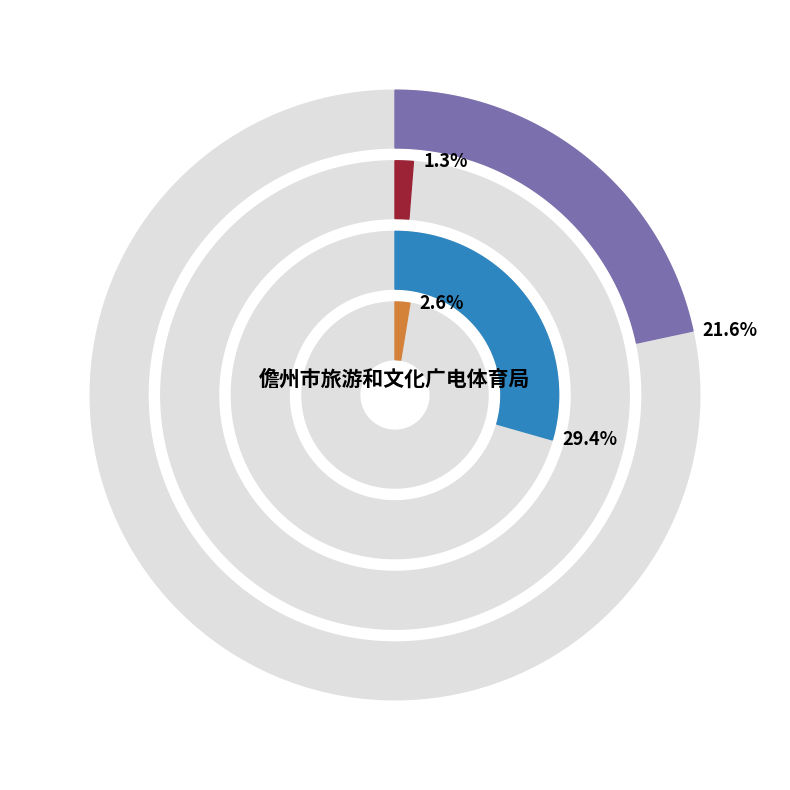

Which slice is the largest?

儋州市旅游和文化广电体育局本级